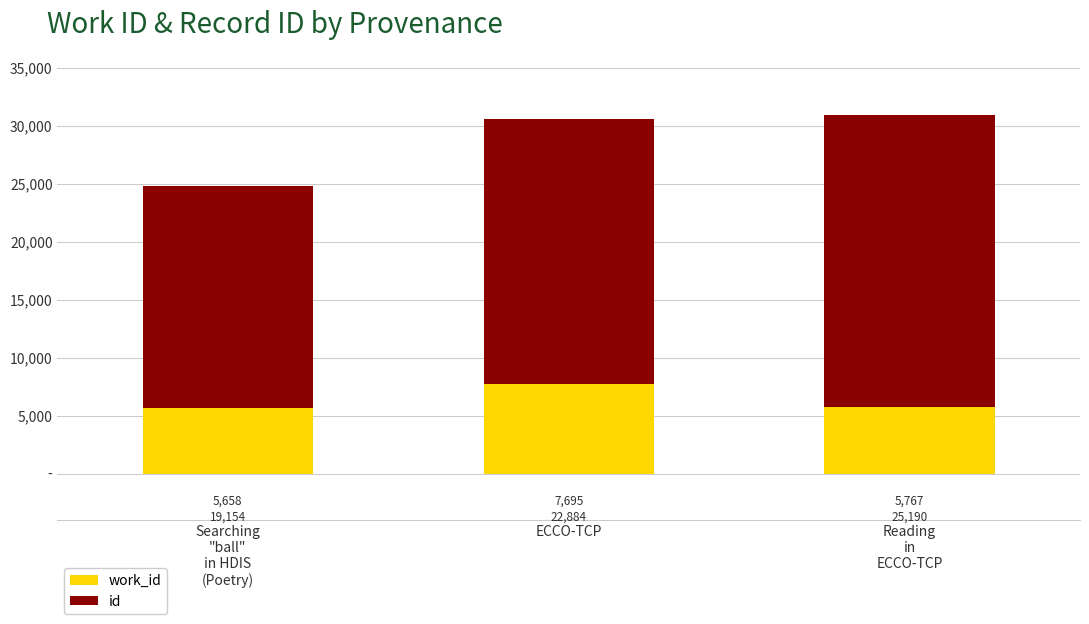

At which category is the sum across all series the highest?

Reading
in
ECCO-TCP